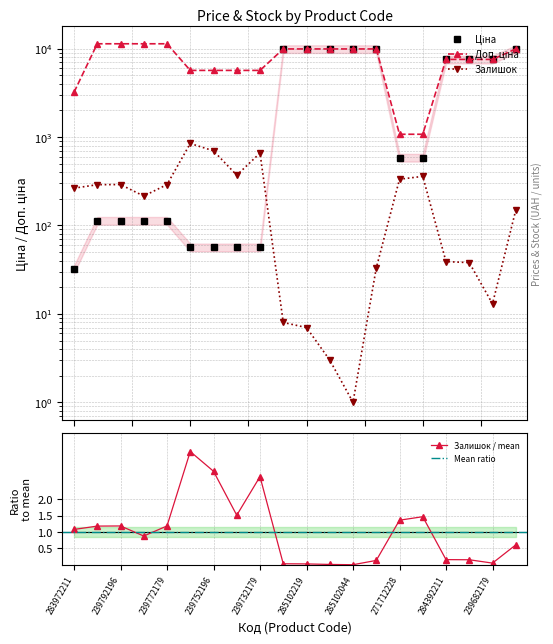

What is the label of the 20th point from the left?

272992170